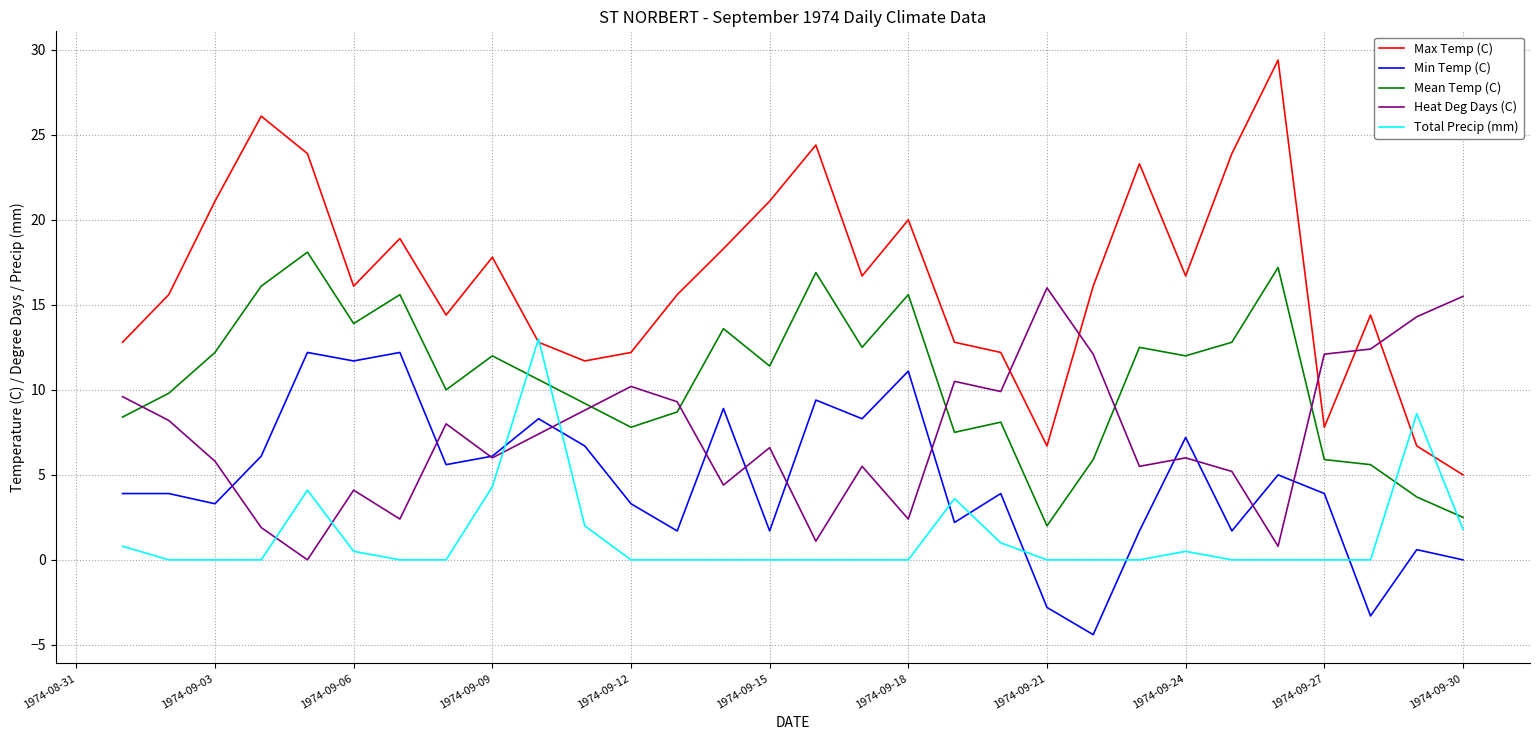

How many lines are shown in the chart?

5